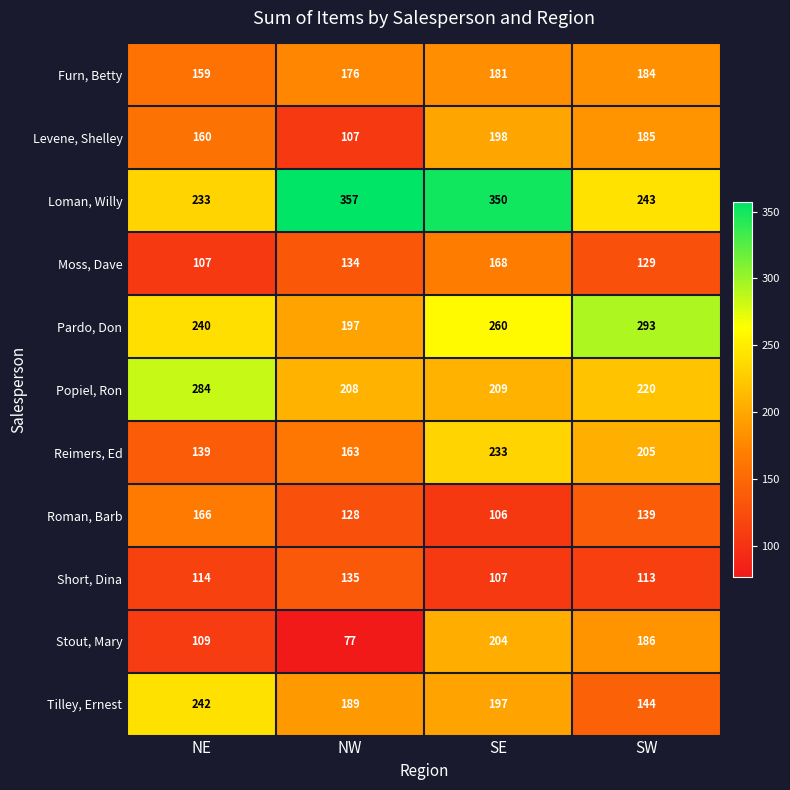

Count the number of data series in this chart.

11